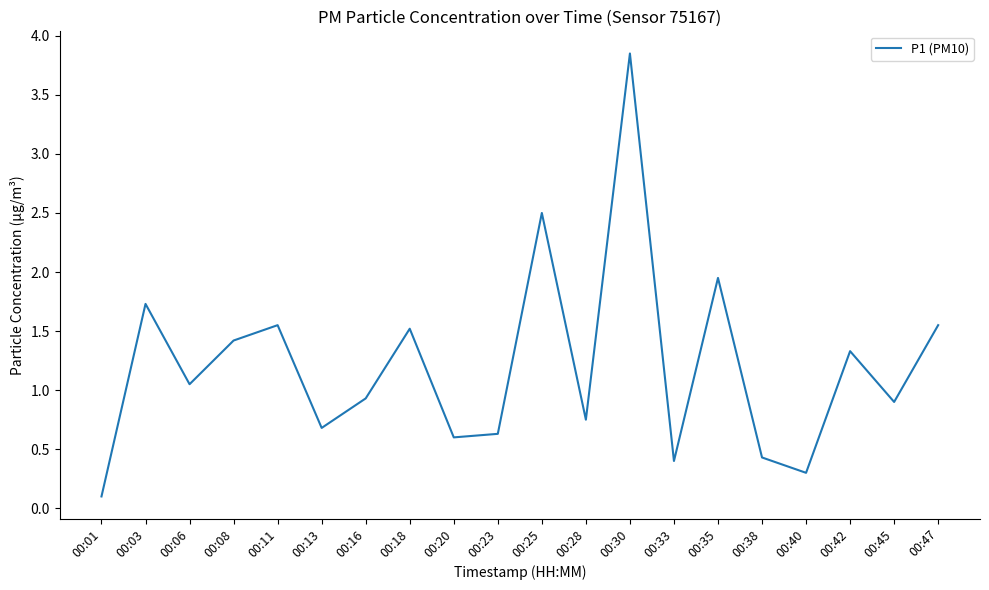

The chart shows a value of 0.4 at 00:33. True or false?

True